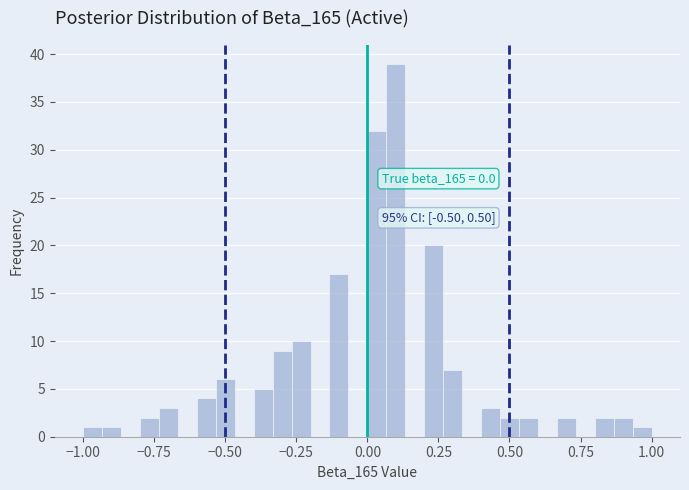

Around what value on the x-axis is the tallest bar? Give the approximate position of its centre, as read against the axis.

0.10